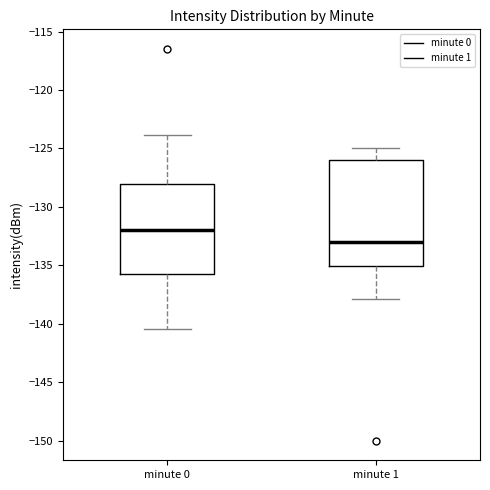

Comparing the boxes themselves (not the whiskers), which one is the tallest?

minute 1